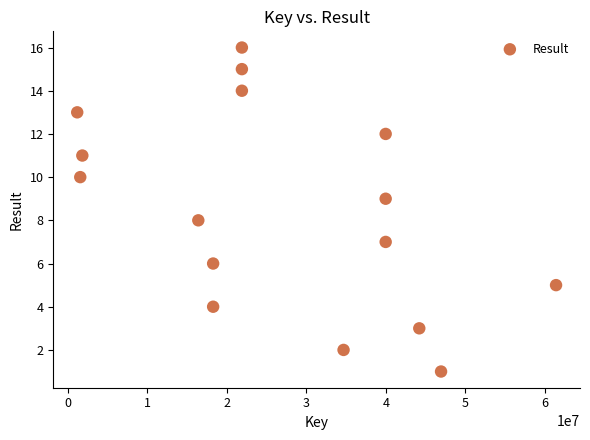

What is the range of X values (max minus min)?

60225295